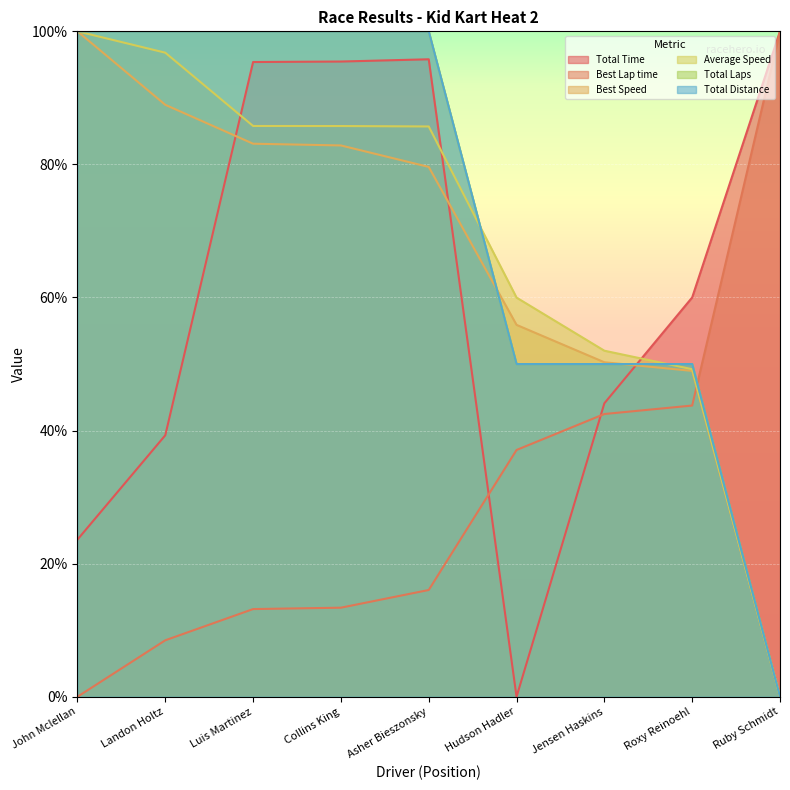

Reading left to right, transcribe all the data shown in this chart.

Total Time: 23.6	39.3	95.4	95.5	95.8	0.0	44.1	60.0	100.0
Best Lap time: 0.0	8.5	13.2	13.4	16.0	37.1	42.5	43.8	100.0
Best Speed: 100.0	89.0	83.1	82.9	79.6	55.9	50.3	49.0	0.0
Average Speed: 100.0	96.8	85.8	85.8	85.7	60.0	52.0	49.2	0.0
Total Laps: 100.0	100.0	100.0	100.0	100.0	50.0	50.0	50.0	0.0
Total Distance: 100.0	100.0	100.0	100.0	100.0	50.0	50.0	50.0	0.0